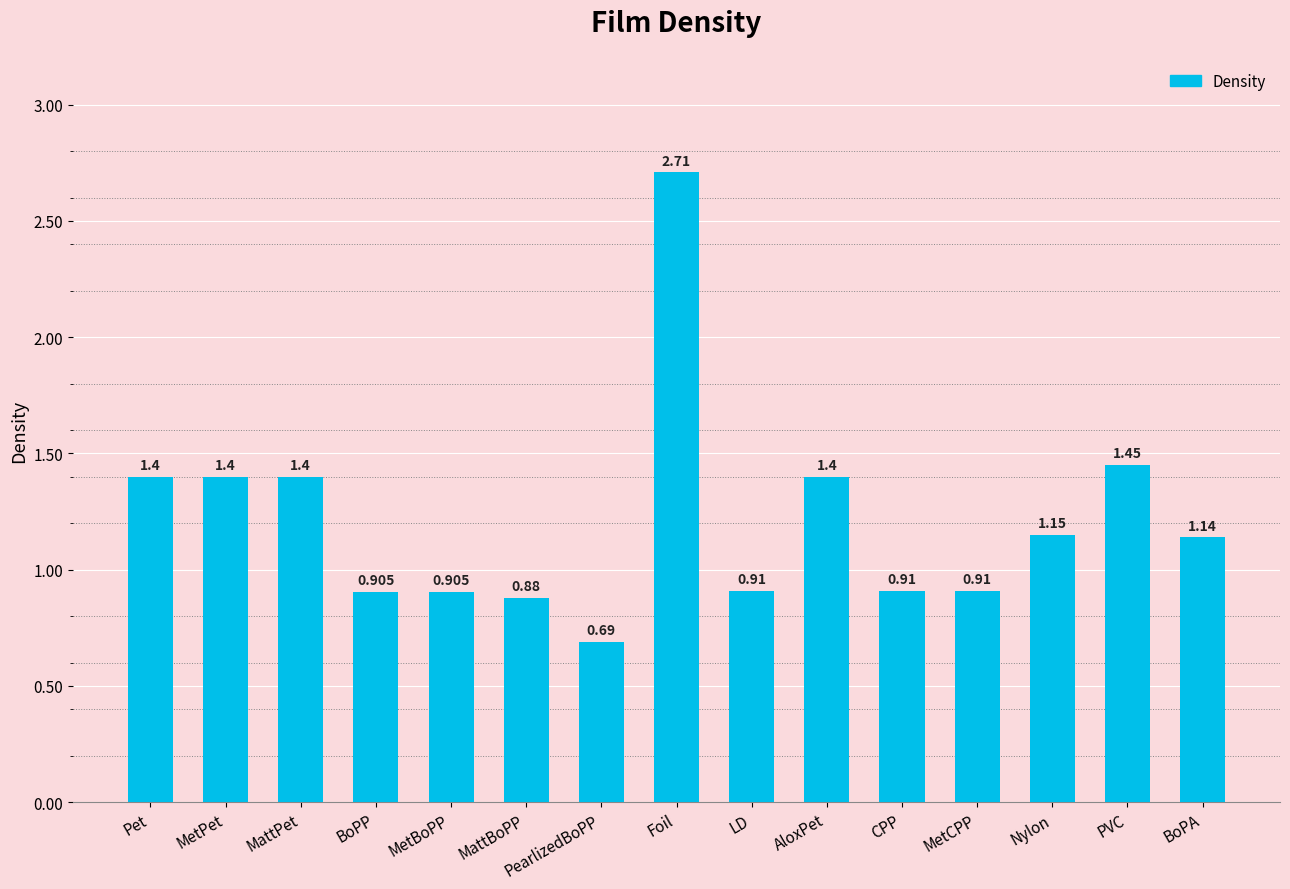

True or false: the data shows 2.7 at Foil.

True